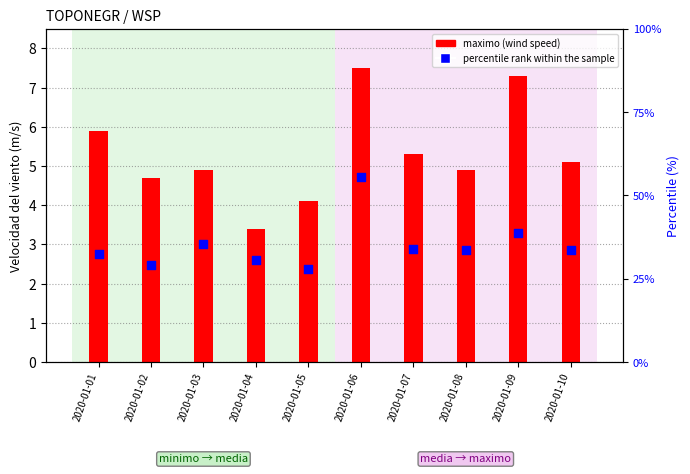

Is the value of media at 2020-01-09 greater than the value of percentile rank within the sample at 2020-01-04?

No